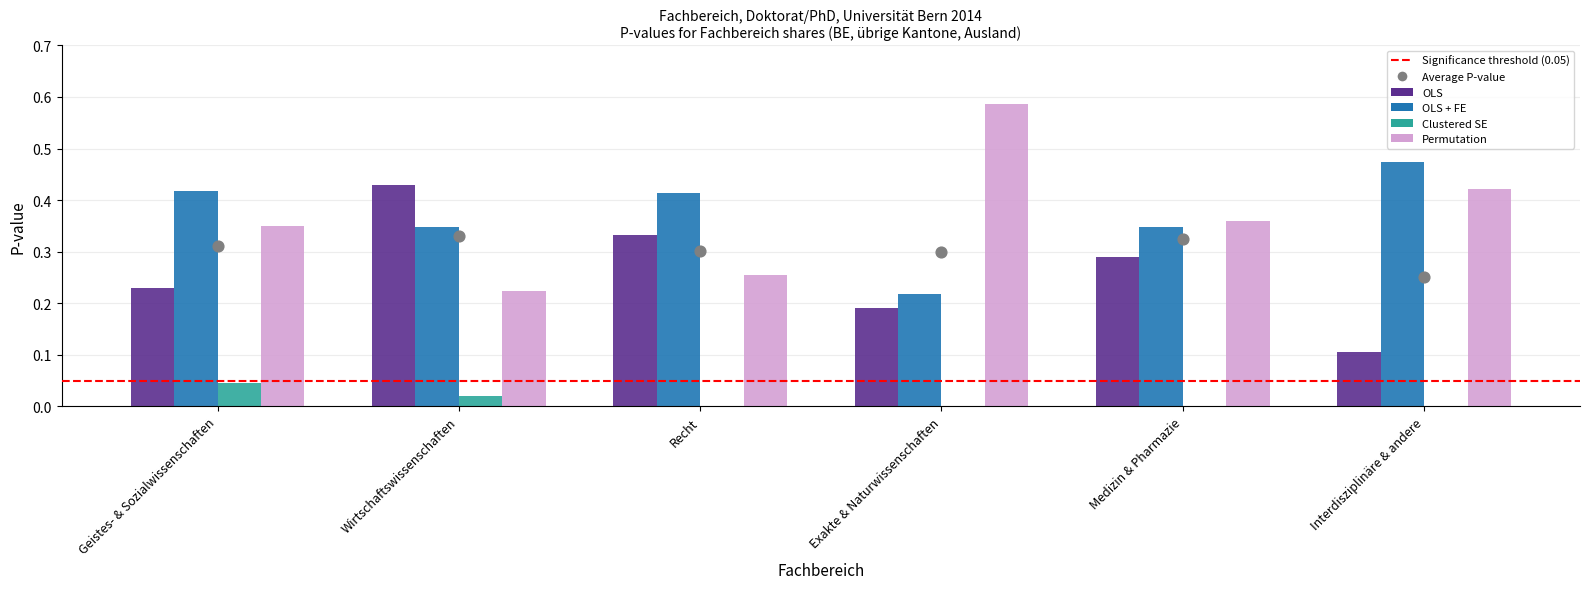

What is the total value across all series at Recht?

1.0